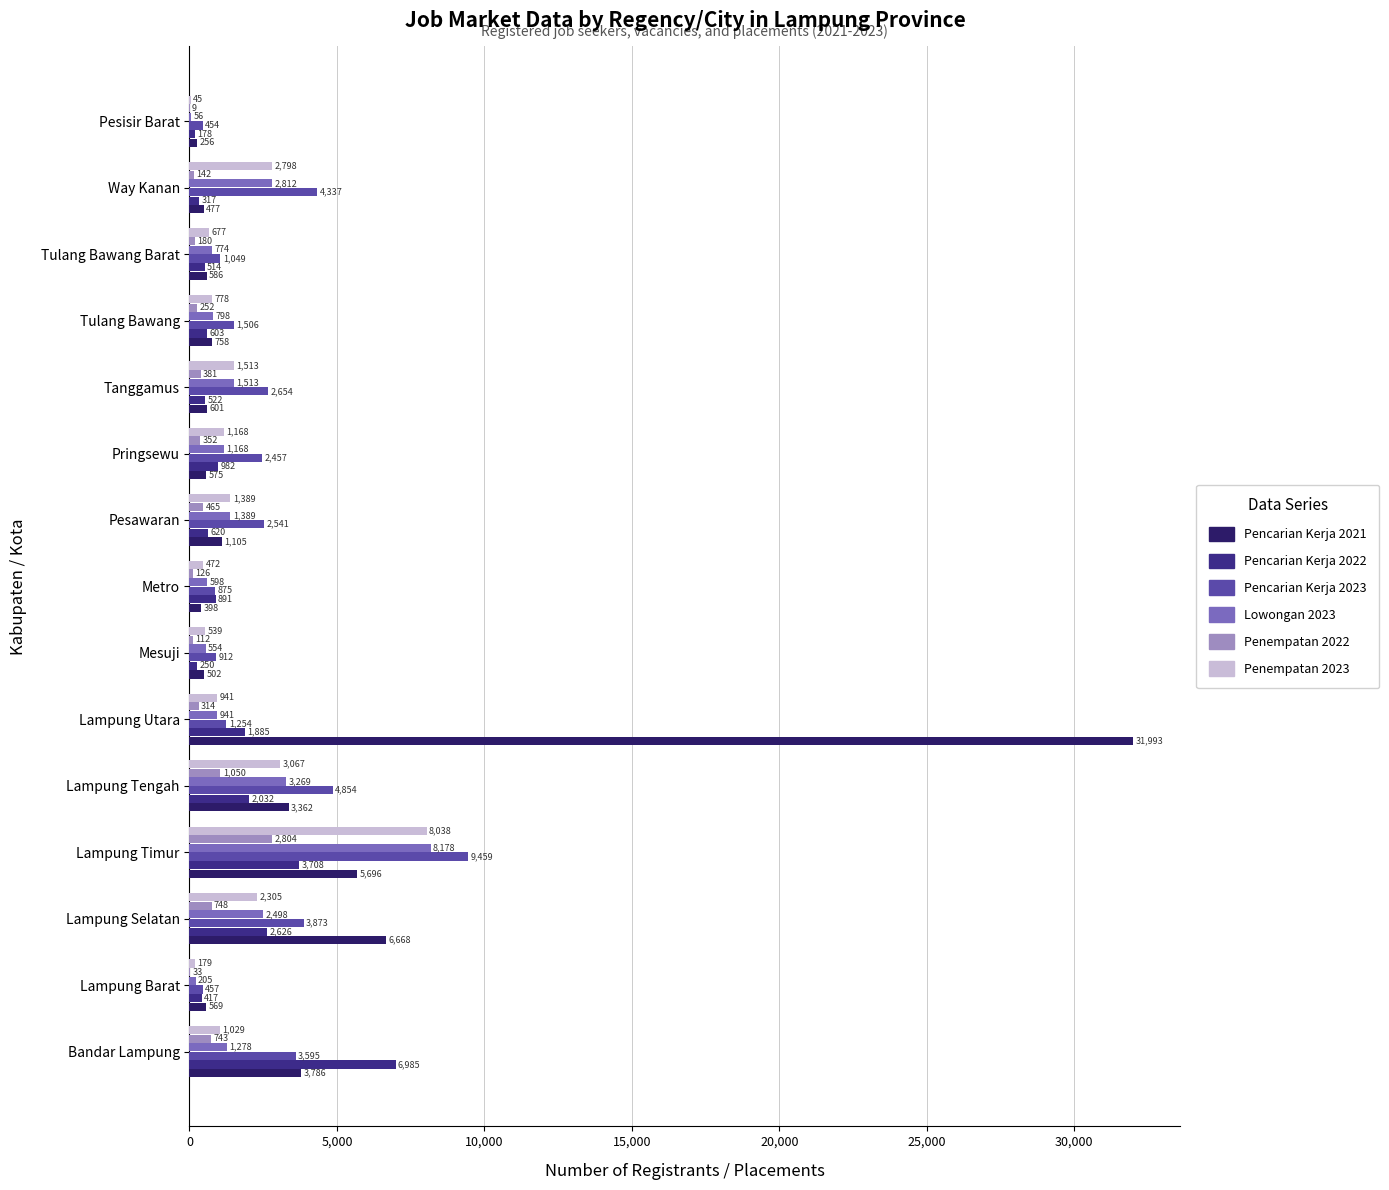

What value does the Penempatan 2022 series have at Pesisir Barat?

9